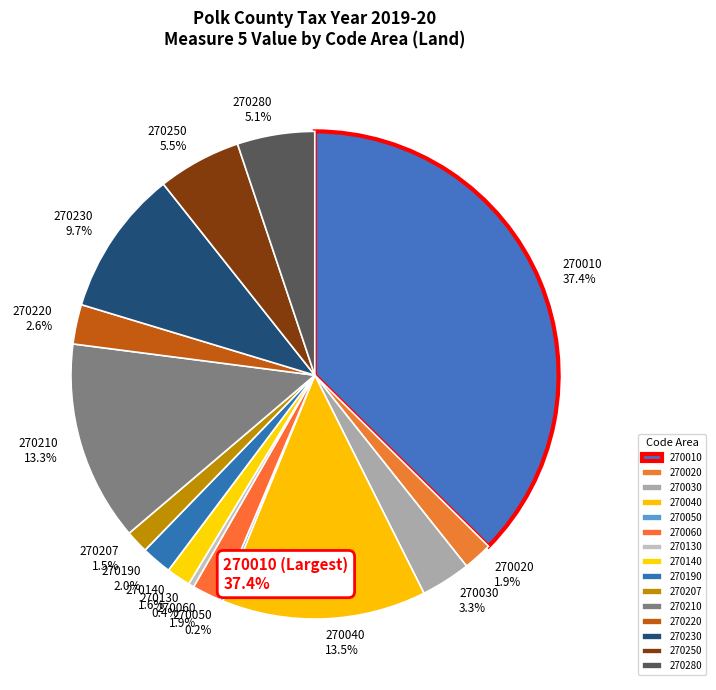

True or false: 270280 accounts for 5% of the total.

True